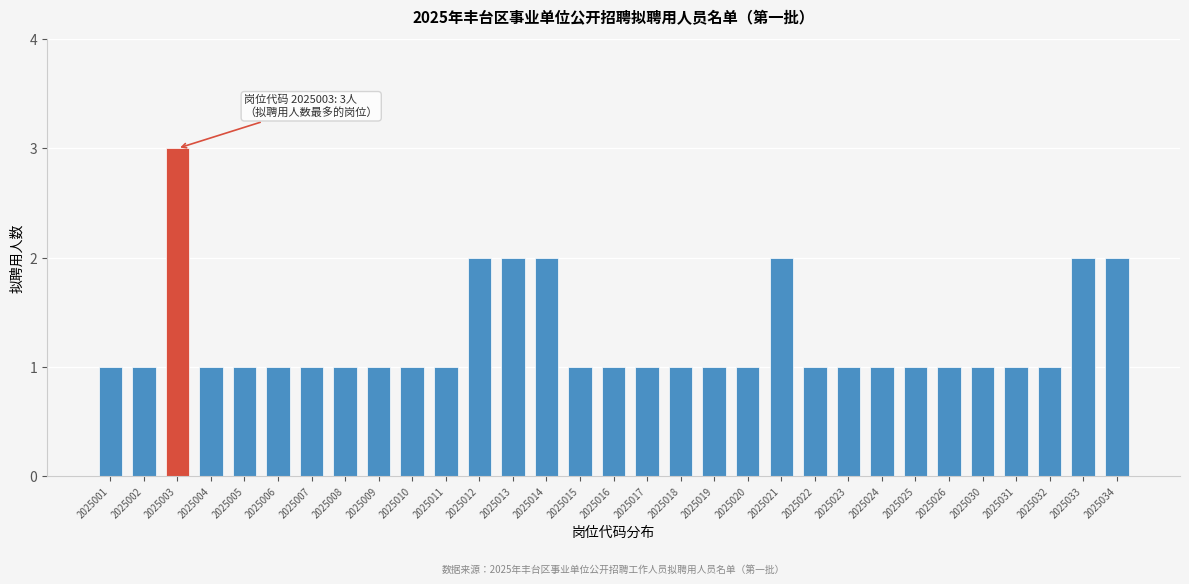

What is the value of the 29th bar from the left?

1